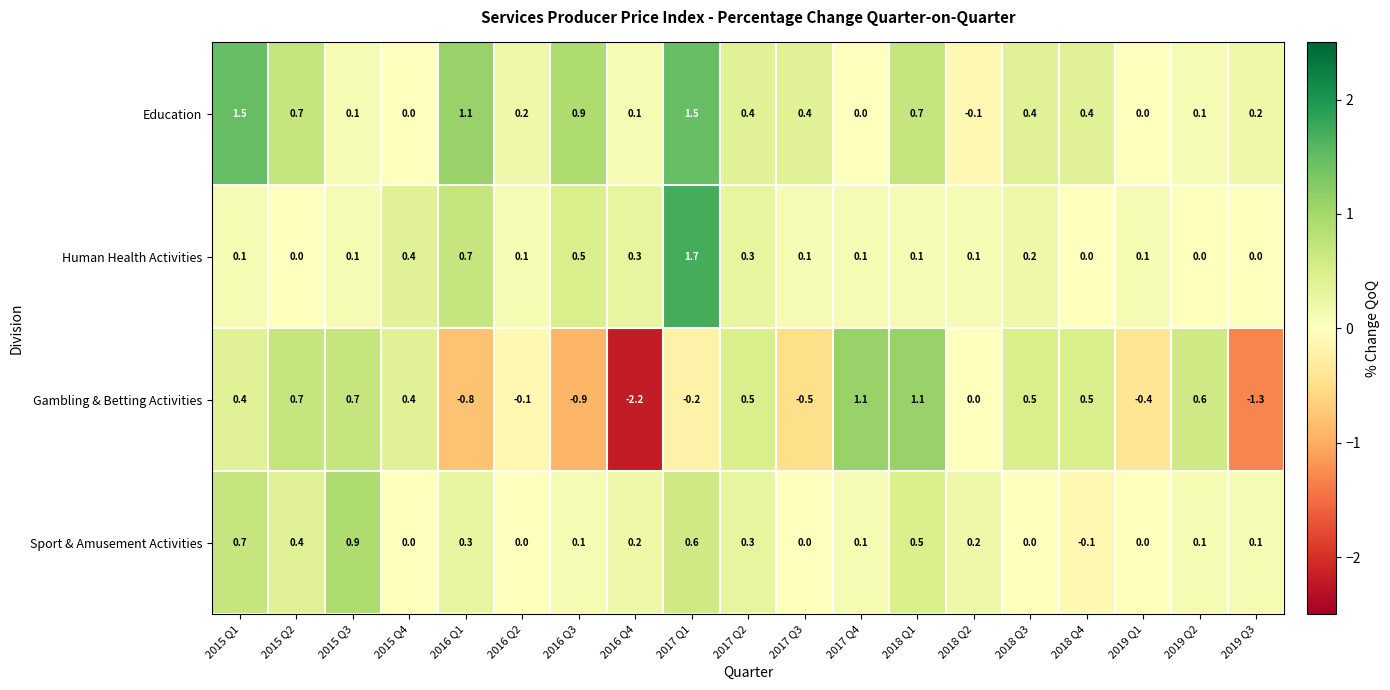

What is the approximate value of Sport & Amusement Activities at 2015 Q3?

0.9